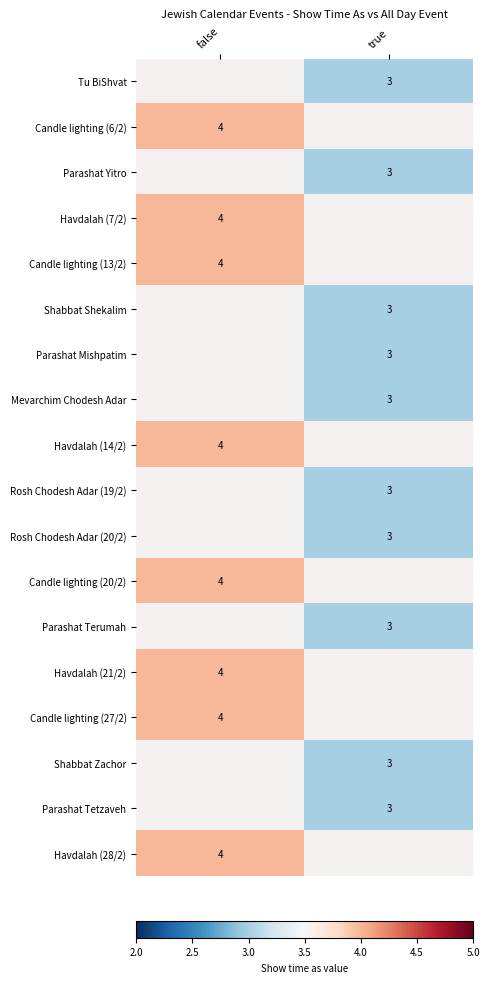

Count the number of data series in this chart.

18